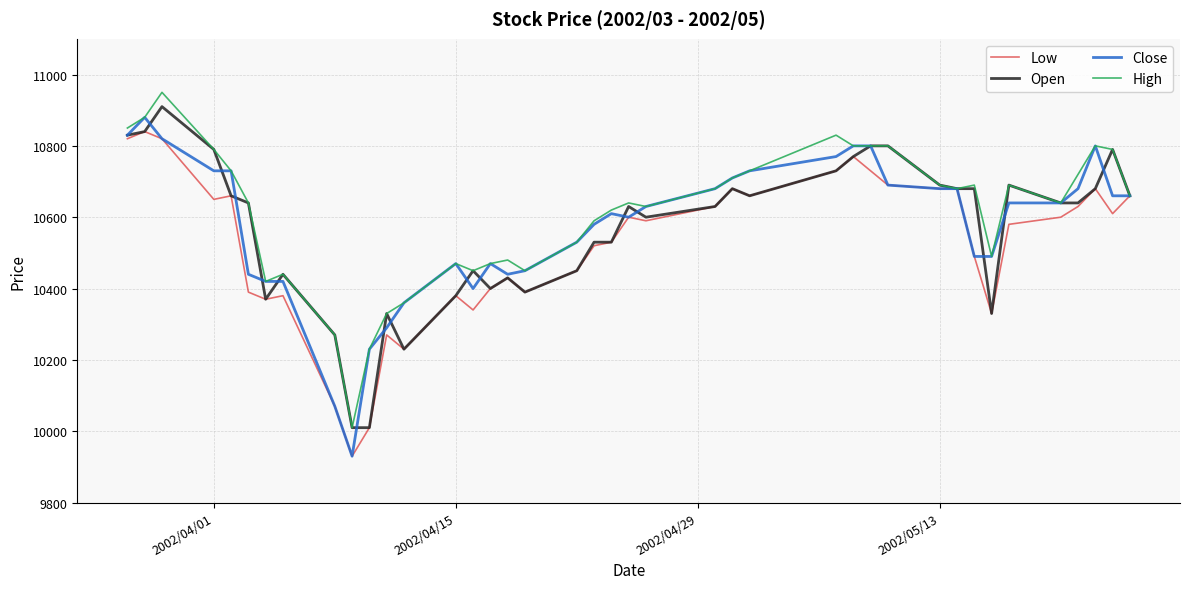

What is the greatest value displayed?

10950